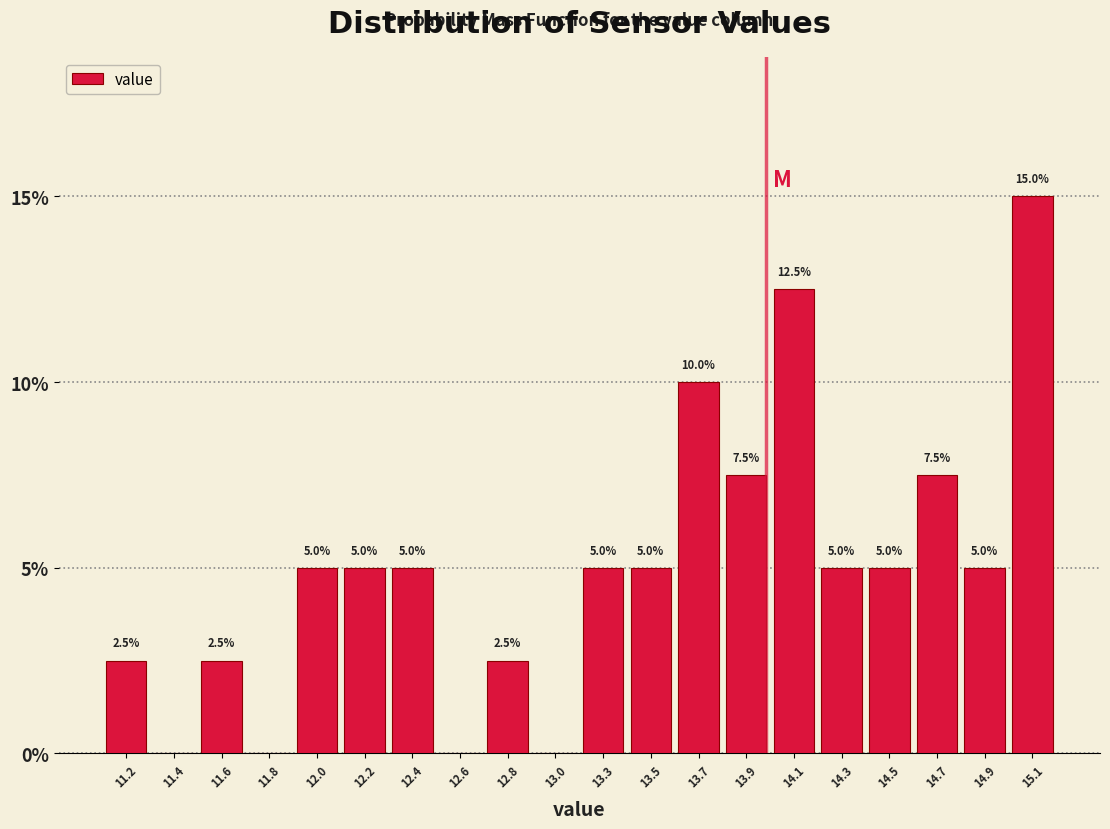

Reading left to right, extract all data points from this chart.

11.2=2.5	11.4=0.0	11.6=2.5	11.8=0.0	12.0=5.0	12.2=5.0	12.4=5.0	12.6=0.0	12.8=2.5	13.0=0.0	13.3=5.0	13.5=5.0	13.7=10.0	13.9=7.5	14.1=12.5	14.3=5.0	14.5=5.0	14.7=7.5	14.9=5.0	15.1=15.0